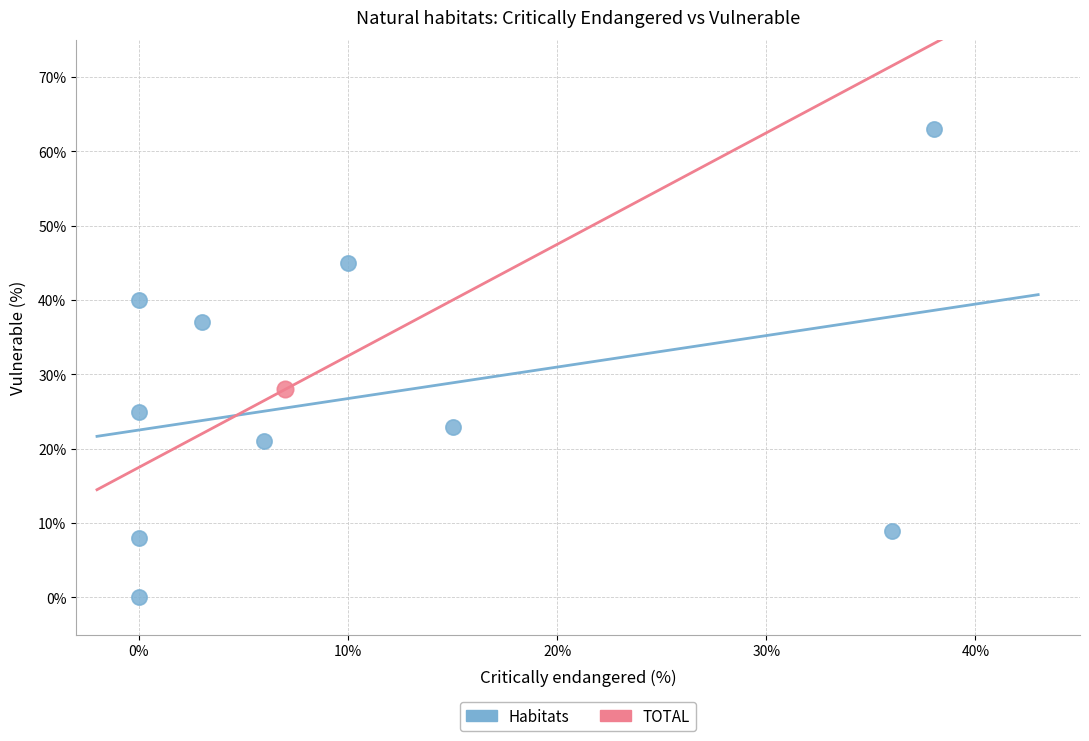

What are all the series names shown in the legend?

Habitats, TOTAL